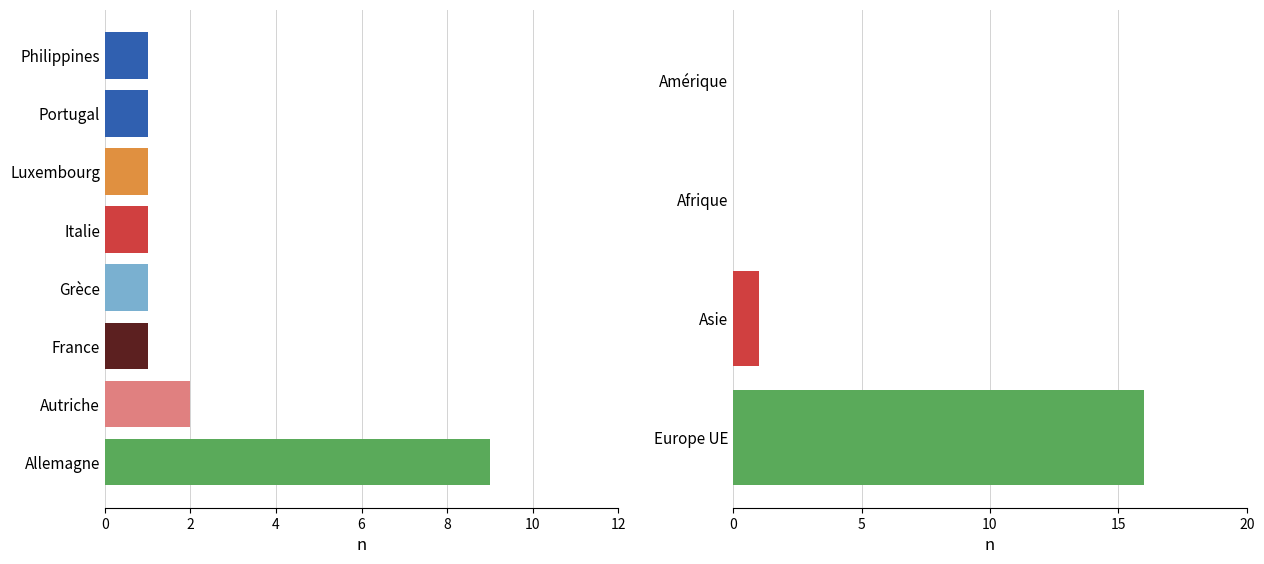

How many distinct data groups are displayed?

4